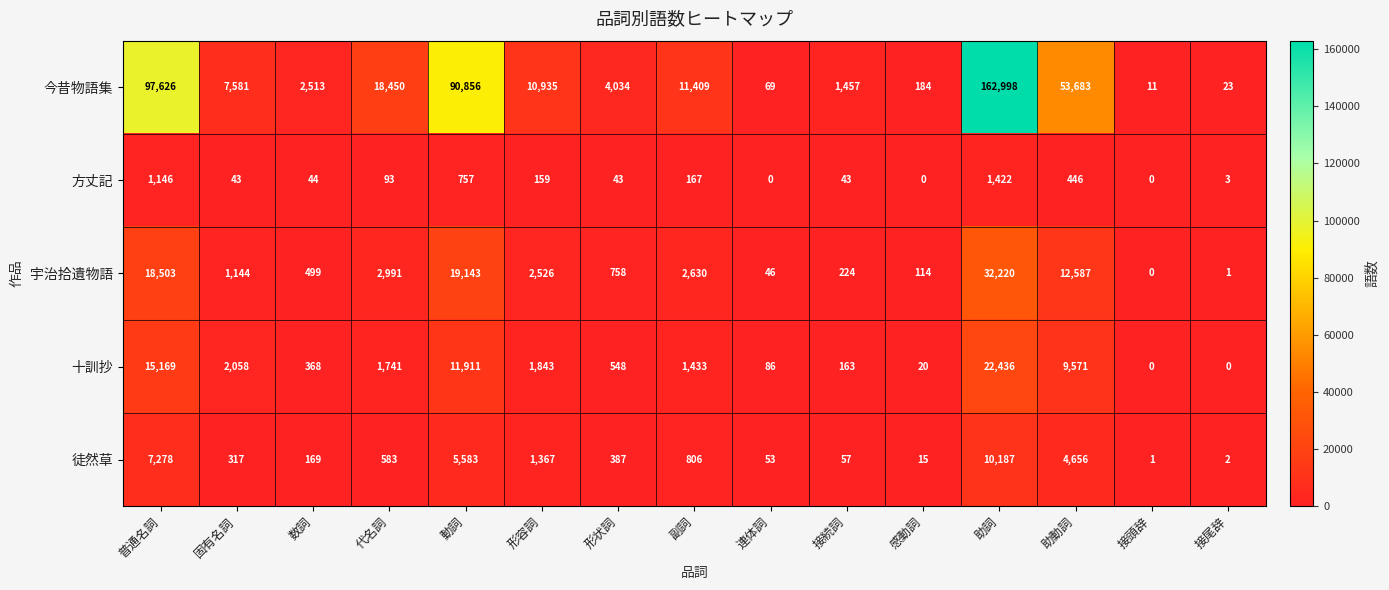

At which label does 今昔物語集 reach its minimum?

接頭辞